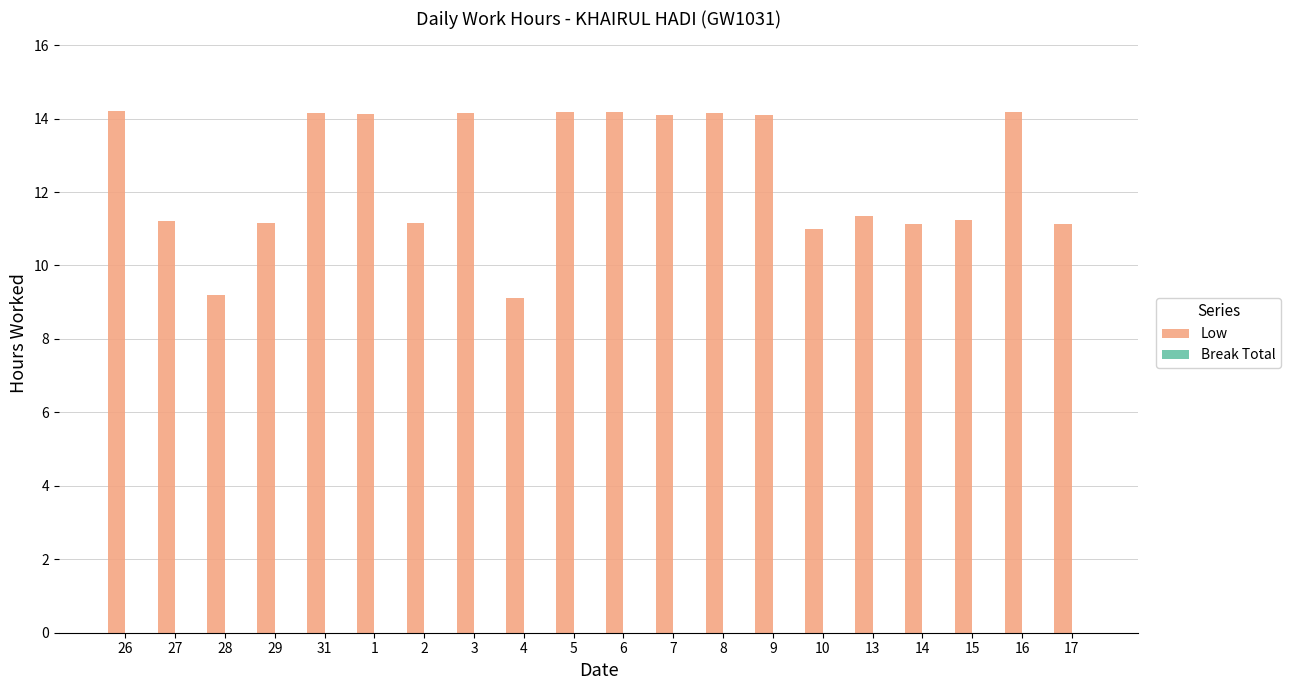

Does the chart contain any negative values?

No